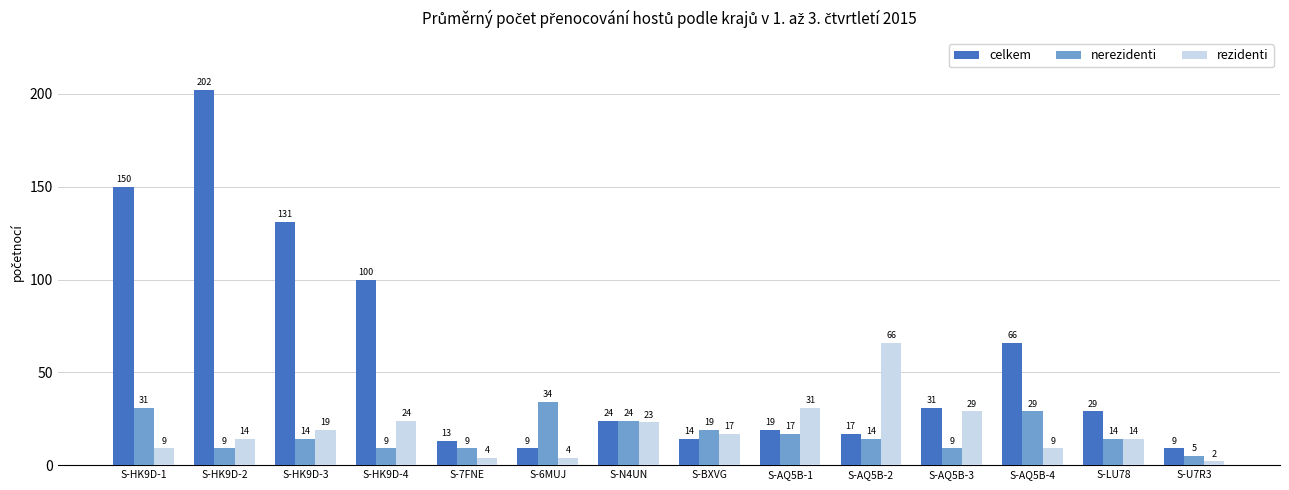

At which label does nerezidenti reach its minimum?

S-U7R3